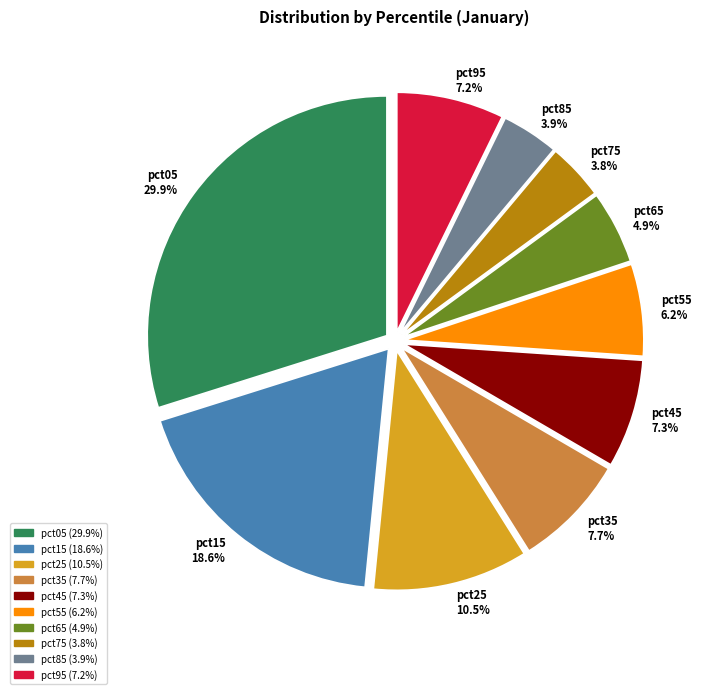

Count the number of slices in the pie.

10